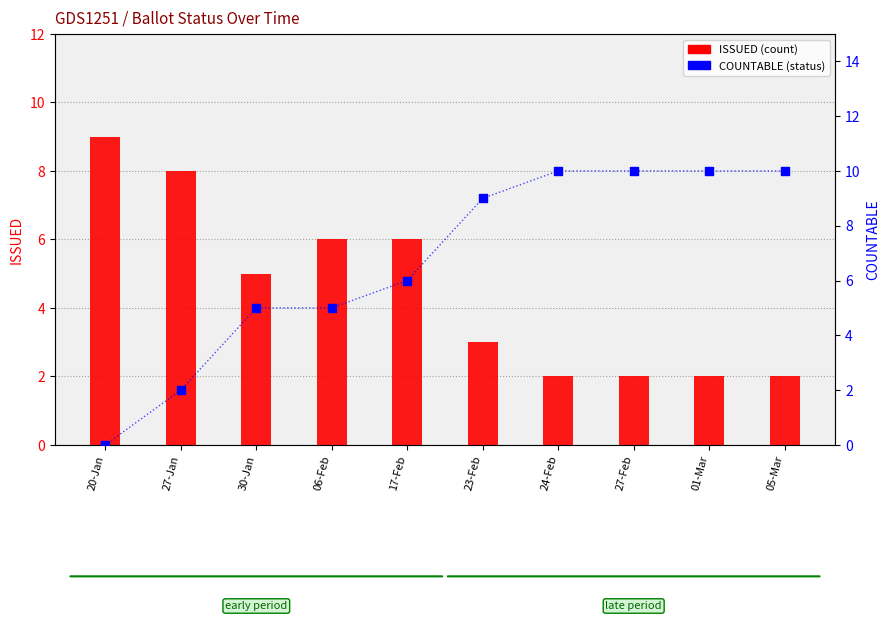

What is the total value across all series at 27-Jan?

10